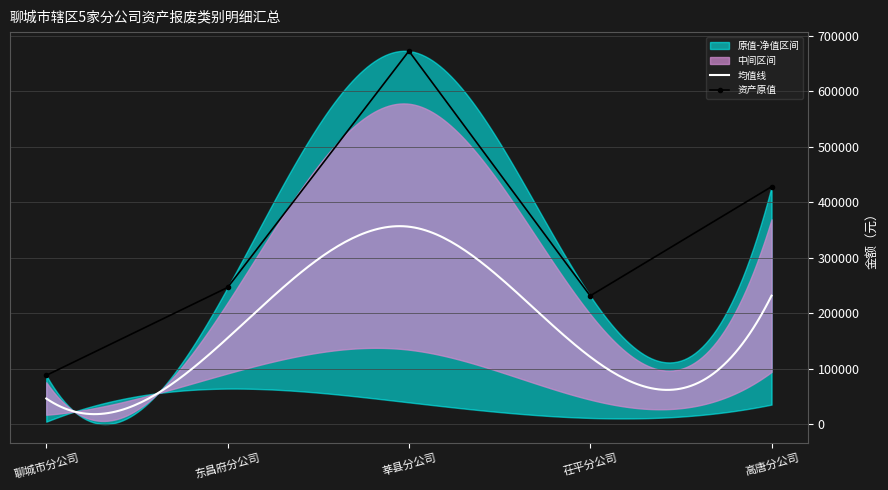

What value does the data have at 聊城市分公司?

88300.0